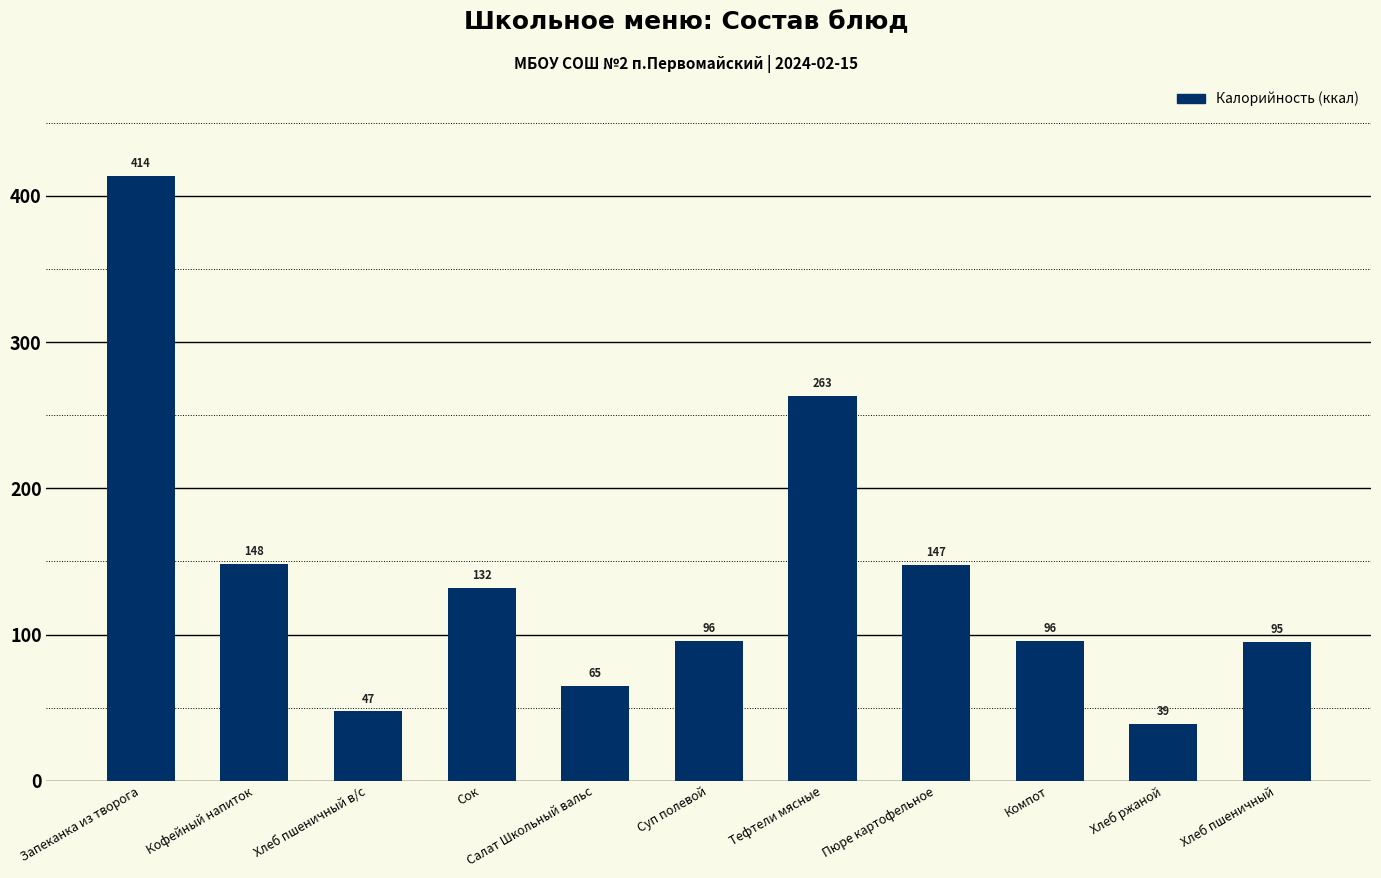

How many categories are shown in the chart?

11